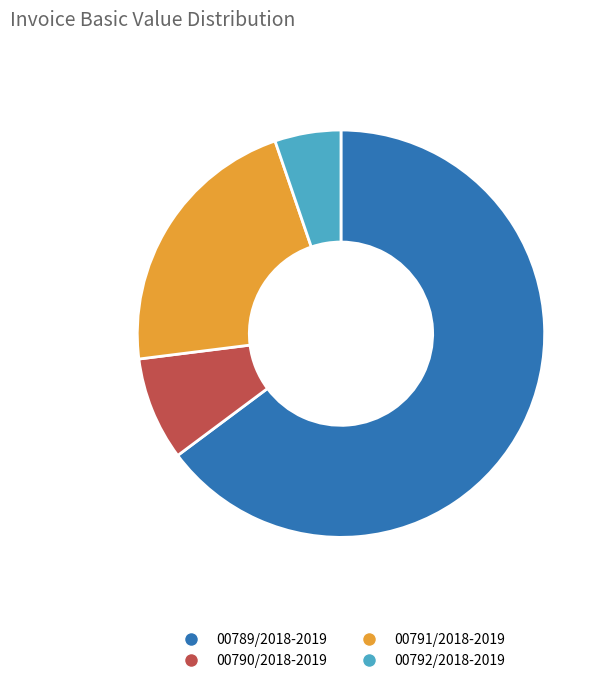

What is the smallest slice in the pie chart?

00792/2018-2019